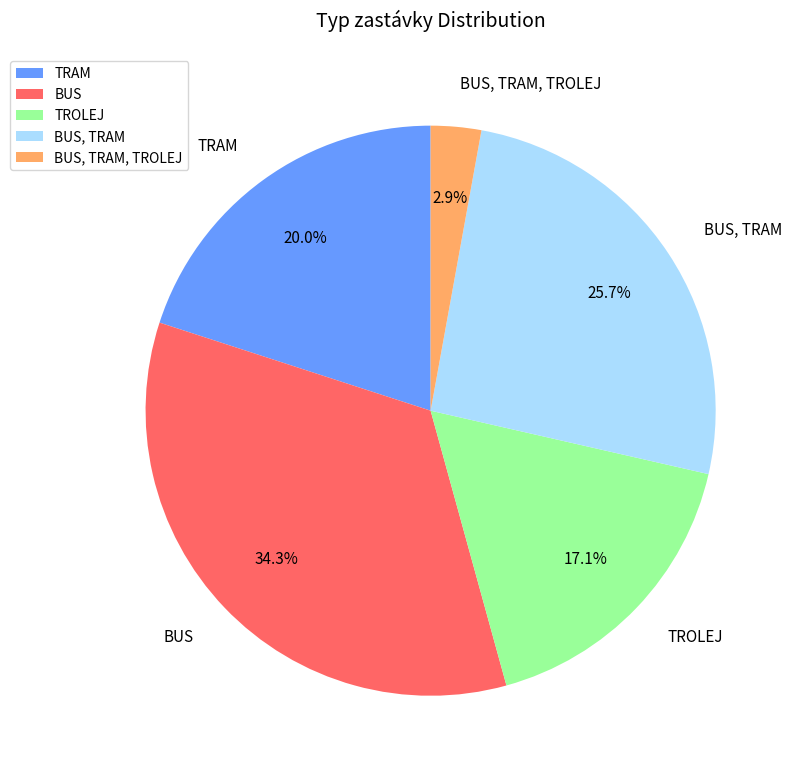

What is the smallest slice in the pie chart?

BUS, TRAM, TROLEJ